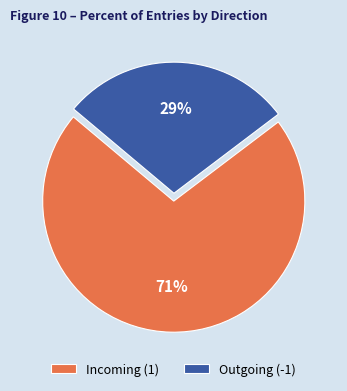

Between Incoming (1) and Outgoing (-1), which is larger?

Incoming (1)